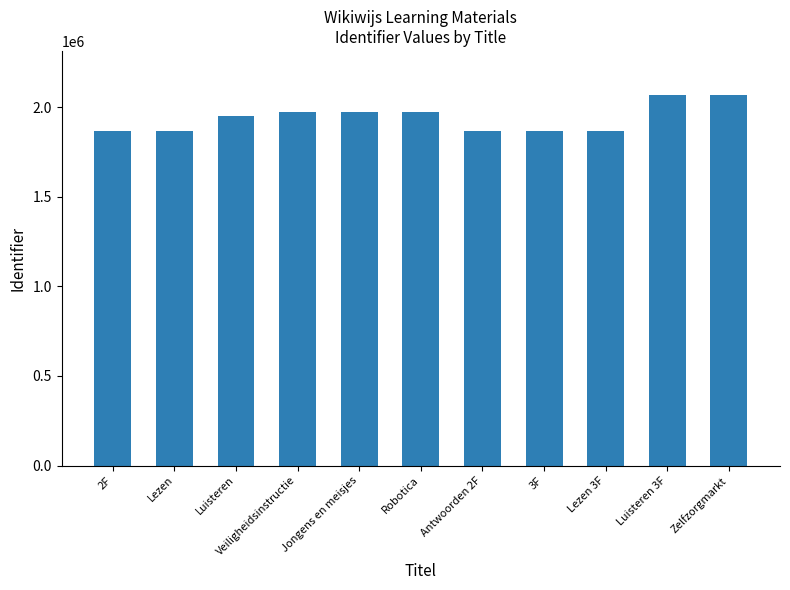

What is the value of the 6th bar from the left?

1972321